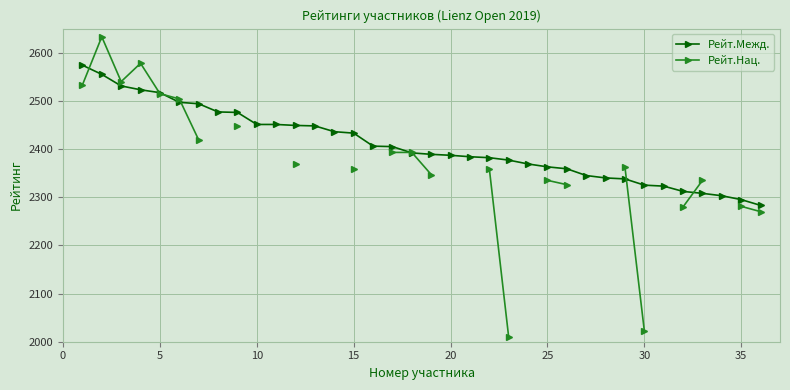

Between 10 and 35, which series saw the biggest shift?

Рейт.Межд.